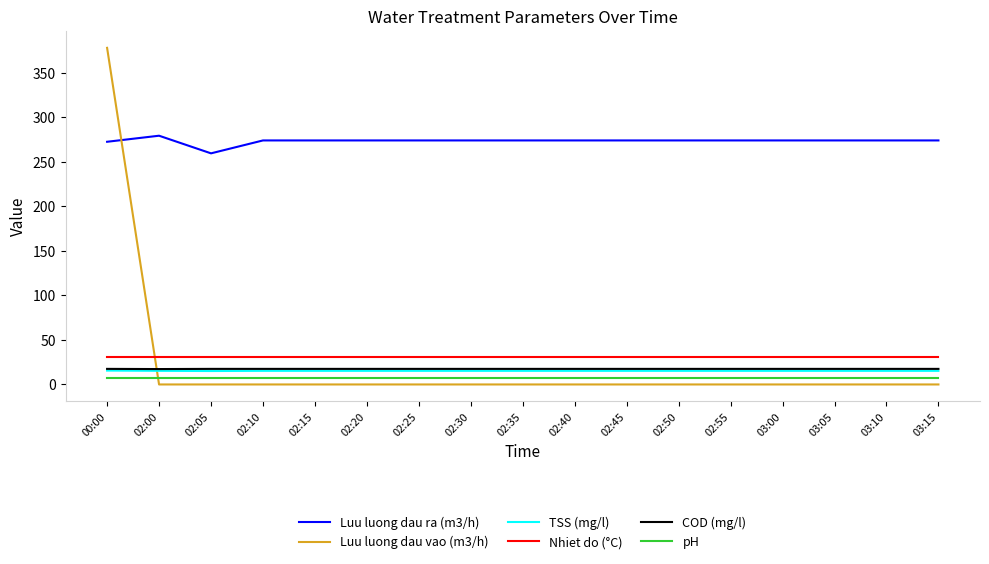

Which series has the widest spread of values?

Luu luong dau vao (m3/h)